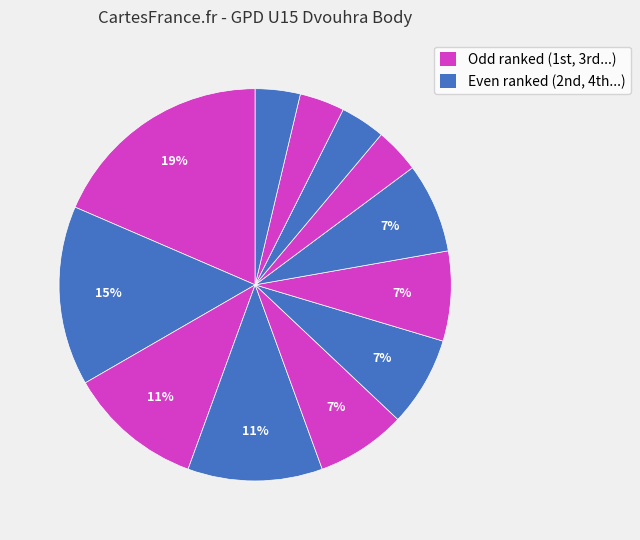

How many segments does this pie chart have?

12